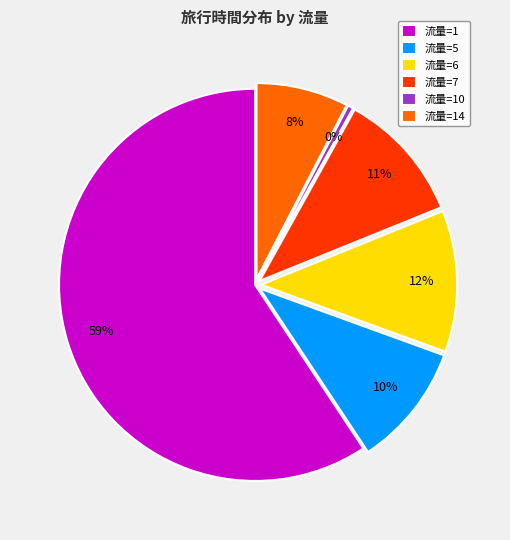

The 流量=10 slice represents 0% of the pie. True or false?

True